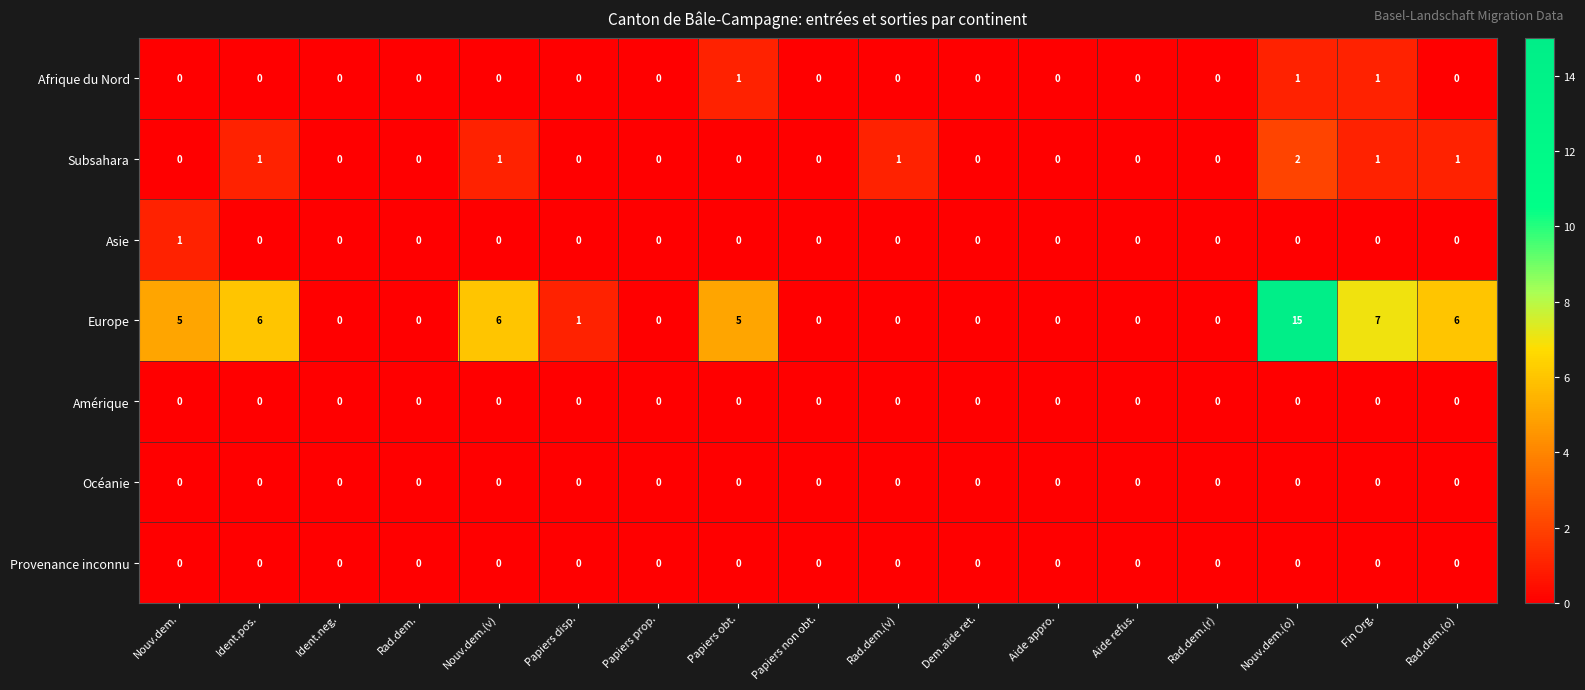

What is the difference between the highest and lowest values at Ident.pos.?

6